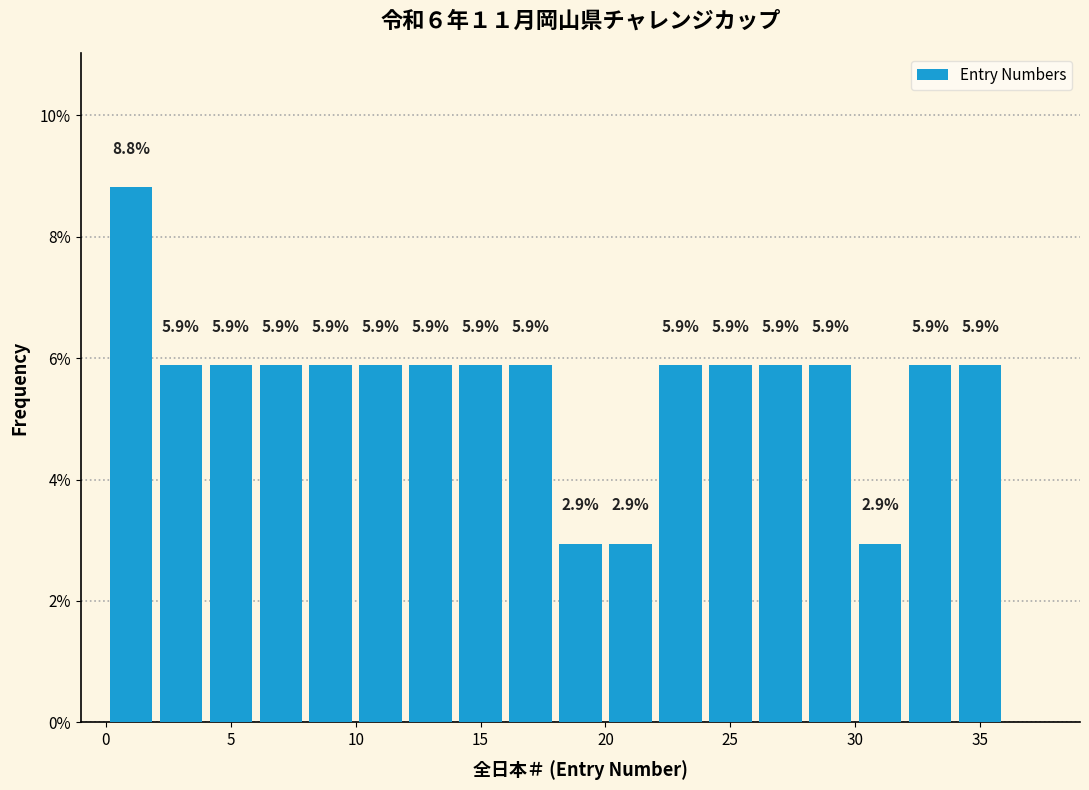

Over which range of the x-axis is the bar tallest?

0 to 2